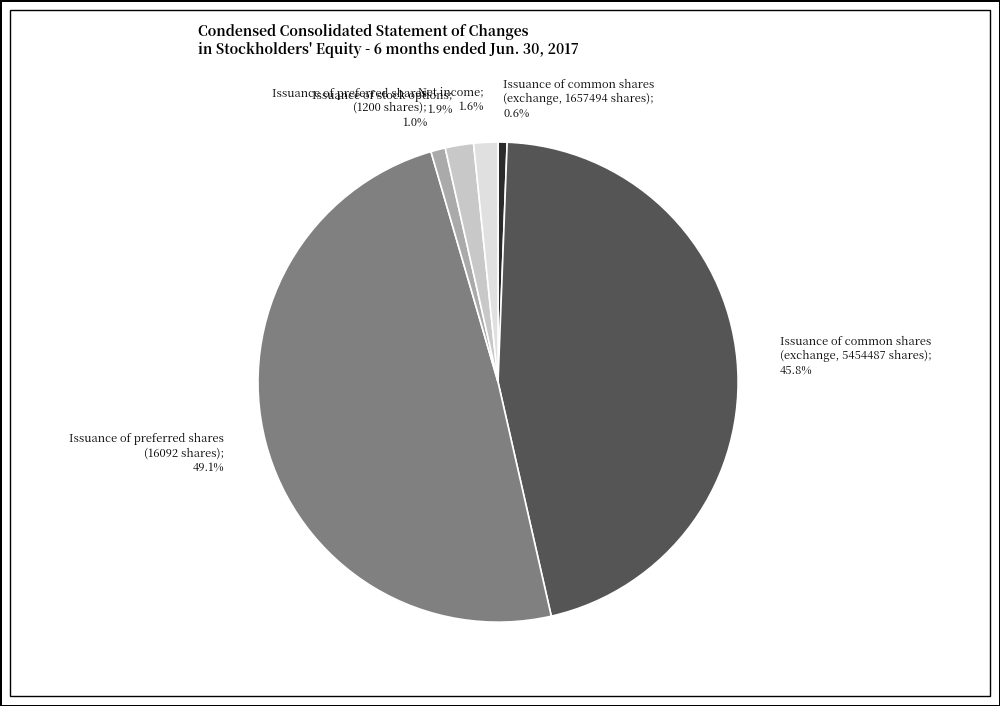

Is there any slice that represents more than half of the pie?

No